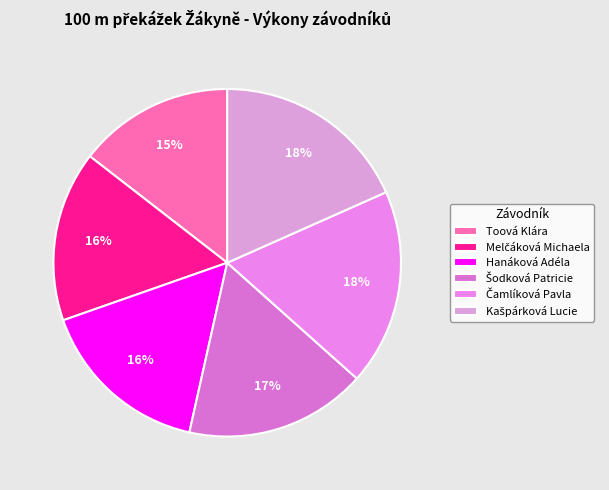

How many segments does this pie chart have?

6